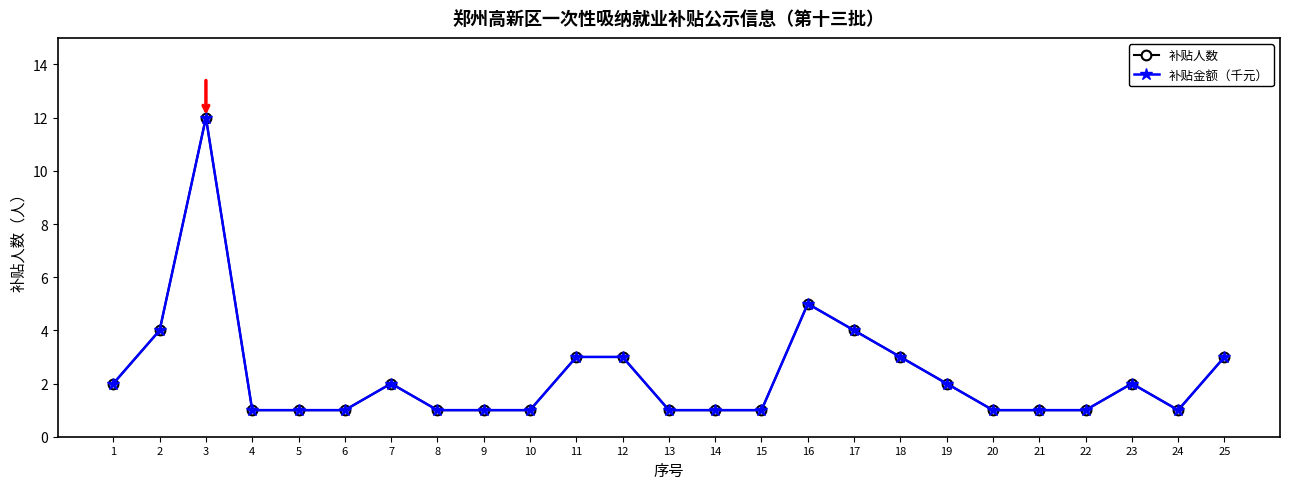

The 补贴人数 series shows 2 at 7. True or false?

True